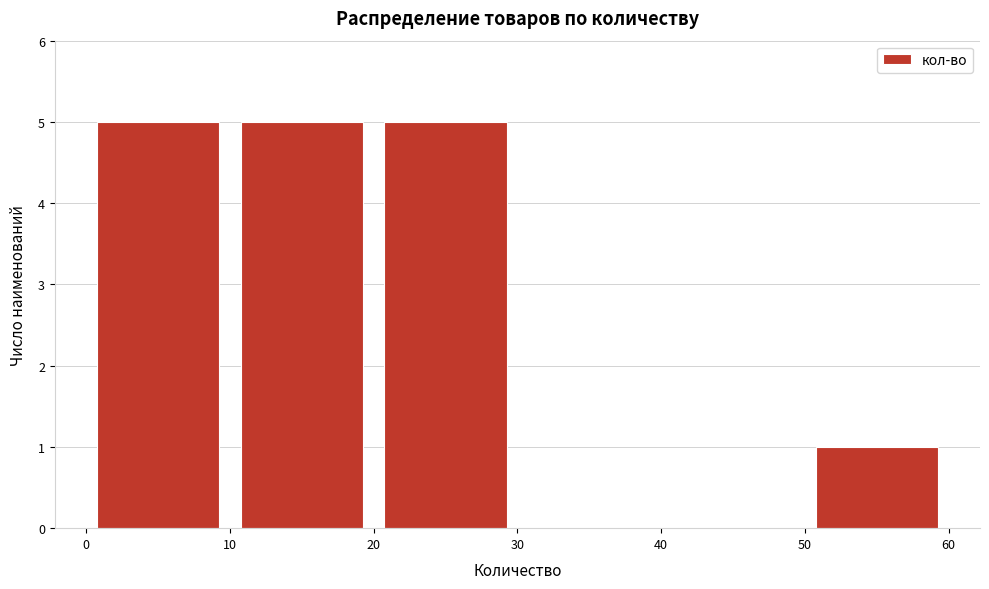

Reading left to right, list every bar in this chart as the range it spans on the x-axis followed by its height. The values are not printed on the chart, so give them approximately, as read against the axis.

0 to 10: 5
10 to 20: 5
20 to 30: 5
30 to 40: 0
40 to 50: 0
50 to 60: 1